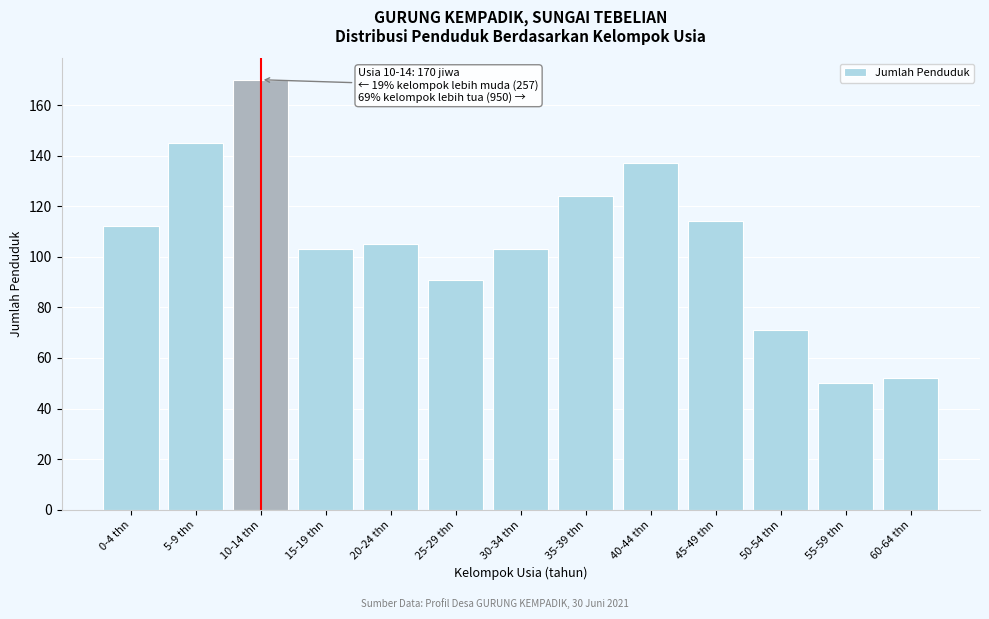

Reading left to right, list all the values displayed in this chart.

112	145	170	103	105	91	103	124	137	114	71	50	52